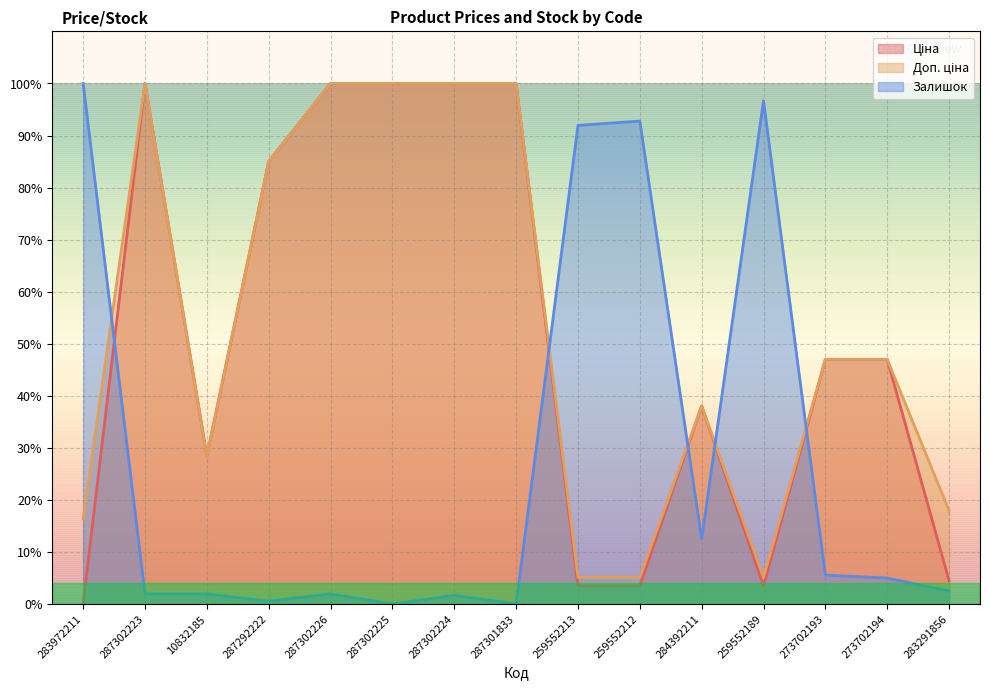

True or false: Залишок has more than 1 points higher than both neighbors.

True